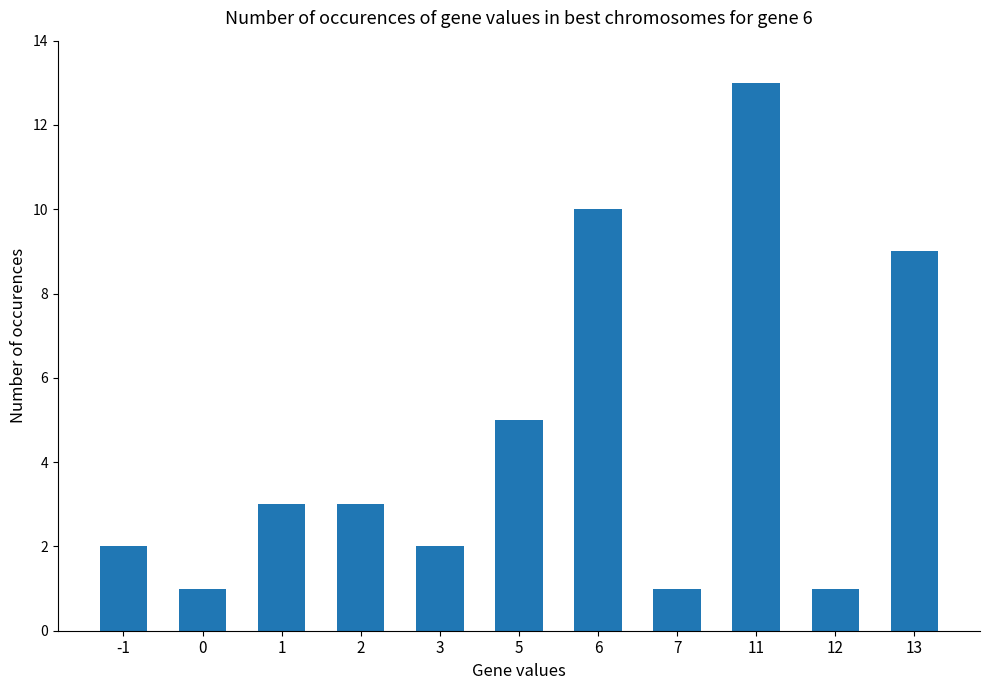

What is the change in value from -1 to 2?

+1